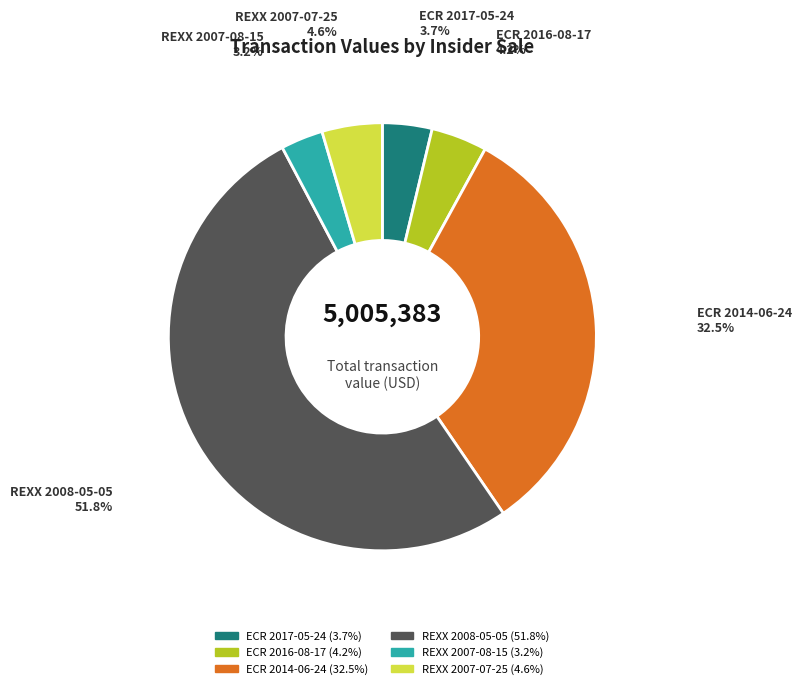

Is there any slice that represents more than half of the pie?

Yes